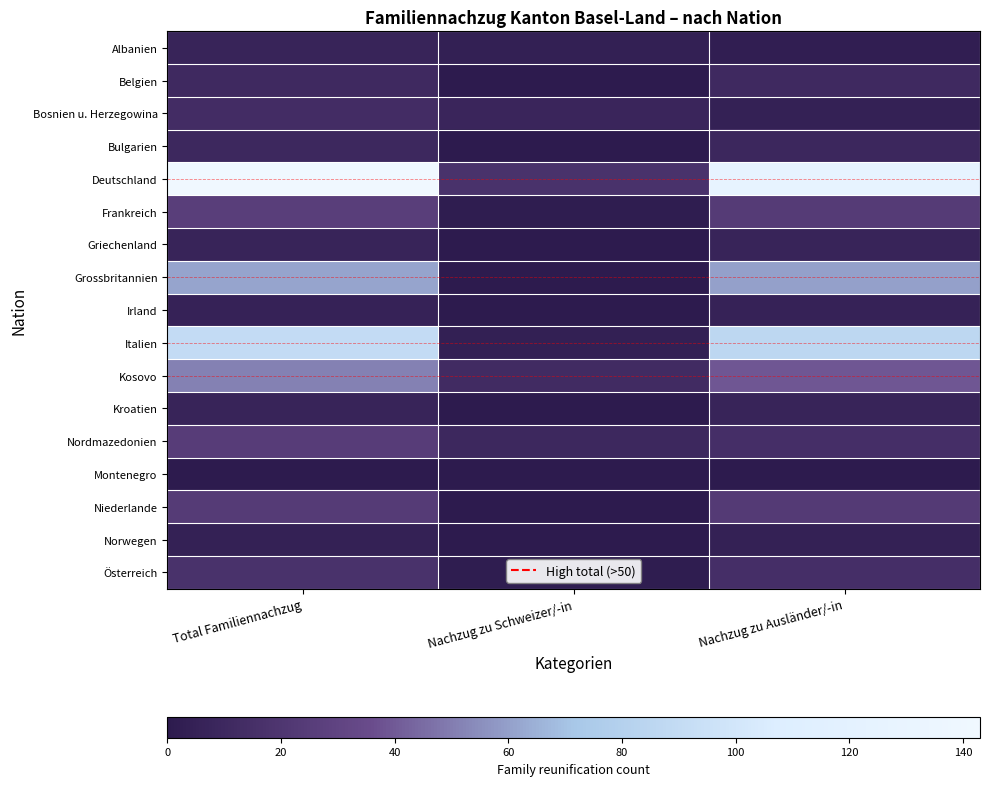

Reading left to right, transcribe all the data shown in this chart.

Albanien: Total Familiennachzug=7	Nachzug zu Schweizer/-in=4	Nachzug zu Ausländer/-in=3
Belgien: Total Familiennachzug=11	Nachzug zu Schweizer/-in=0	Nachzug zu Ausländer/-in=11
Bosnien u. Herzegowina: Total Familiennachzug=13	Nachzug zu Schweizer/-in=8	Nachzug zu Ausländer/-in=5
Bulgarien: Total Familiennachzug=10	Nachzug zu Schweizer/-in=1	Nachzug zu Ausländer/-in=9
Deutschland: Total Familiennachzug=143	Nachzug zu Schweizer/-in=17	Nachzug zu Ausländer/-in=126
Frankreich: Total Familiennachzug=26	Nachzug zu Schweizer/-in=2	Nachzug zu Ausländer/-in=24
Griechenland: Total Familiennachzug=7	Nachzug zu Schweizer/-in=0	Nachzug zu Ausländer/-in=7
Grossbritannien: Total Familiennachzug=61	Nachzug zu Schweizer/-in=1	Nachzug zu Ausländer/-in=60
Irland: Total Familiennachzug=6	Nachzug zu Schweizer/-in=0	Nachzug zu Ausländer/-in=6
Italien: Total Familiennachzug=90	Nachzug zu Schweizer/-in=4	Nachzug zu Ausländer/-in=86
Kosovo: Total Familiennachzug=51	Nachzug zu Schweizer/-in=12	Nachzug zu Ausländer/-in=39
Kroatien: Total Familiennachzug=7	Nachzug zu Schweizer/-in=0	Nachzug zu Ausländer/-in=7
Nordmazedonien: Total Familiennachzug=25	Nachzug zu Schweizer/-in=10	Nachzug zu Ausländer/-in=15
Montenegro: Total Familiennachzug=1	Nachzug zu Schweizer/-in=0	Nachzug zu Ausländer/-in=1
Niederlande: Total Familiennachzug=24	Nachzug zu Schweizer/-in=1	Nachzug zu Ausländer/-in=23
Norwegen: Total Familiennachzug=5	Nachzug zu Schweizer/-in=0	Nachzug zu Ausländer/-in=5
Österreich: Total Familiennachzug=17	Nachzug zu Schweizer/-in=2	Nachzug zu Ausländer/-in=15